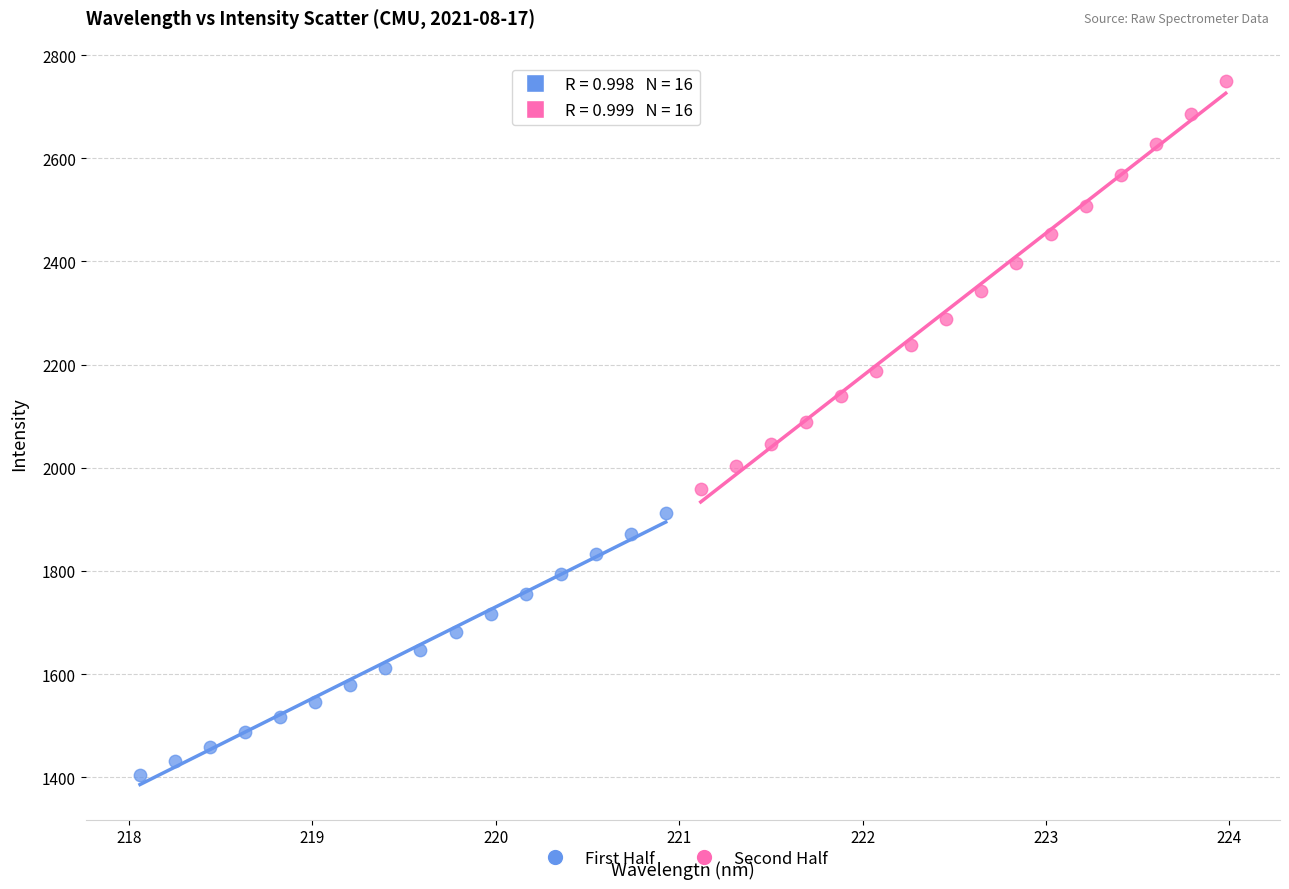

Which series contains the lowest Y value?

First Half